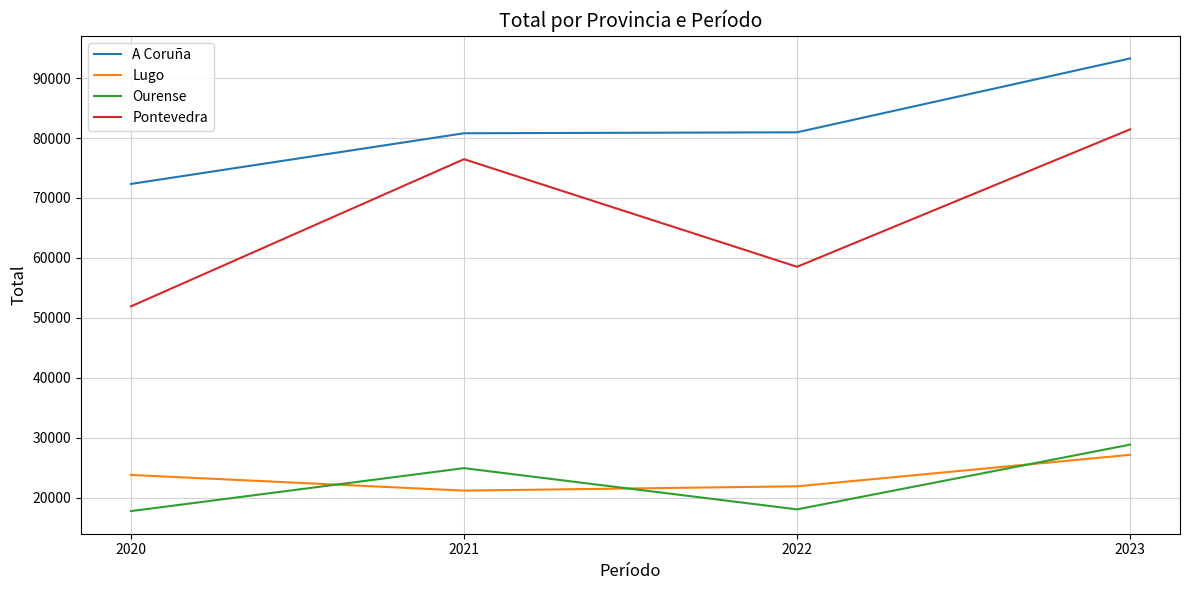

At which label does A Coruña reach its minimum?

2020